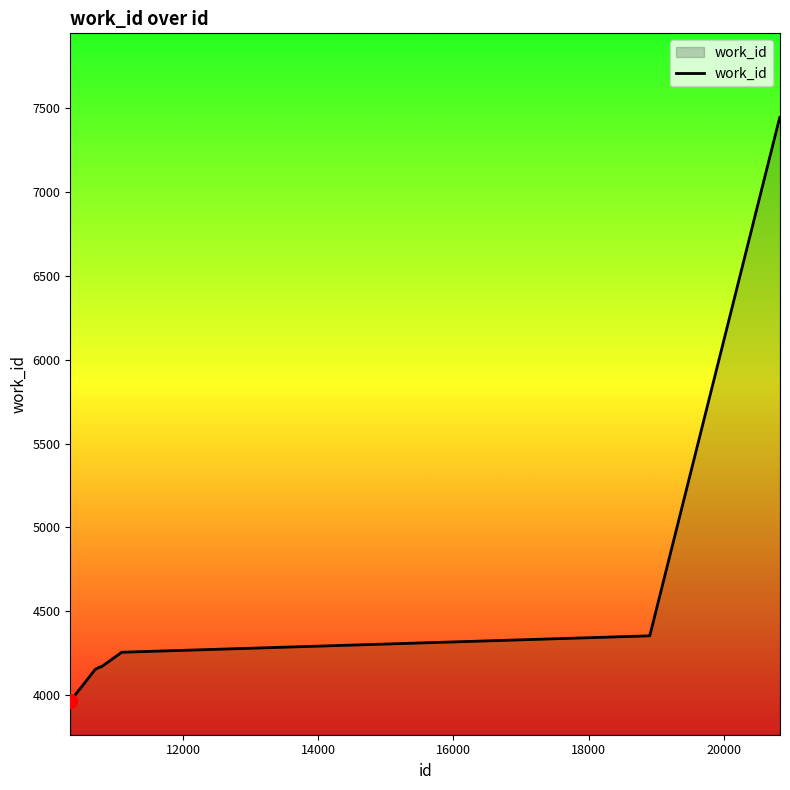

What is the minimum value shown in the chart?

3963